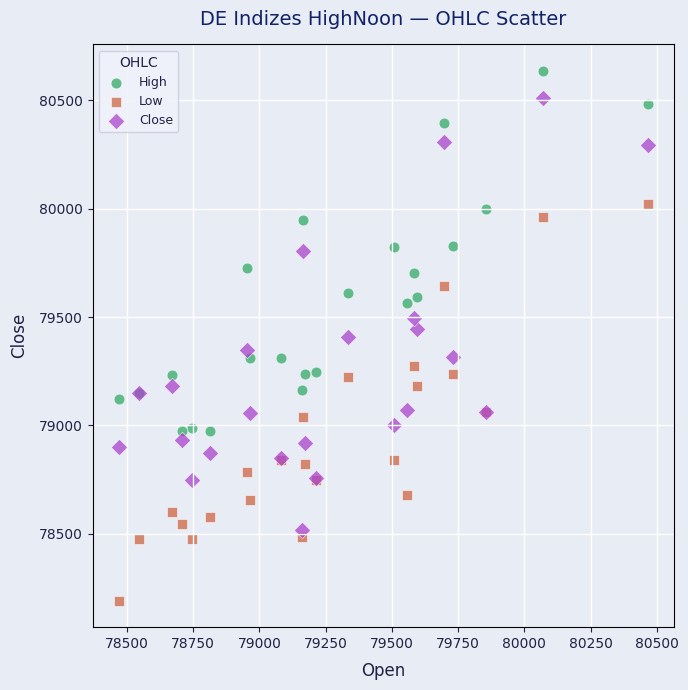

Which series has the widest spread of Y values?

Close